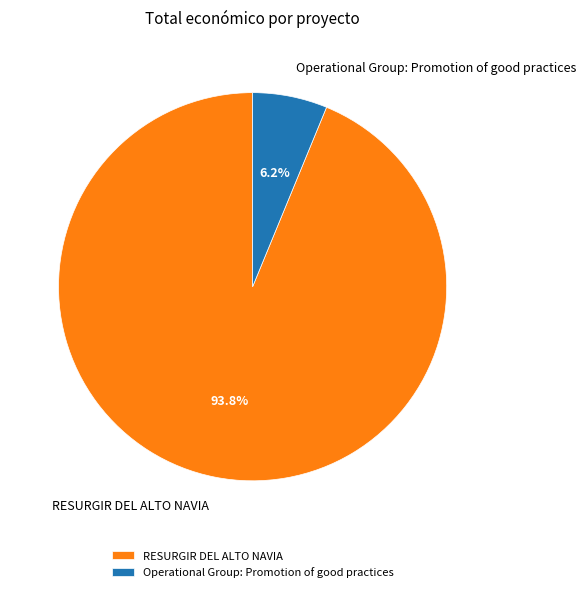

To the nearest percent, what percentage of the pie is RESURGIR DEL ALTO NAVIA?

94%